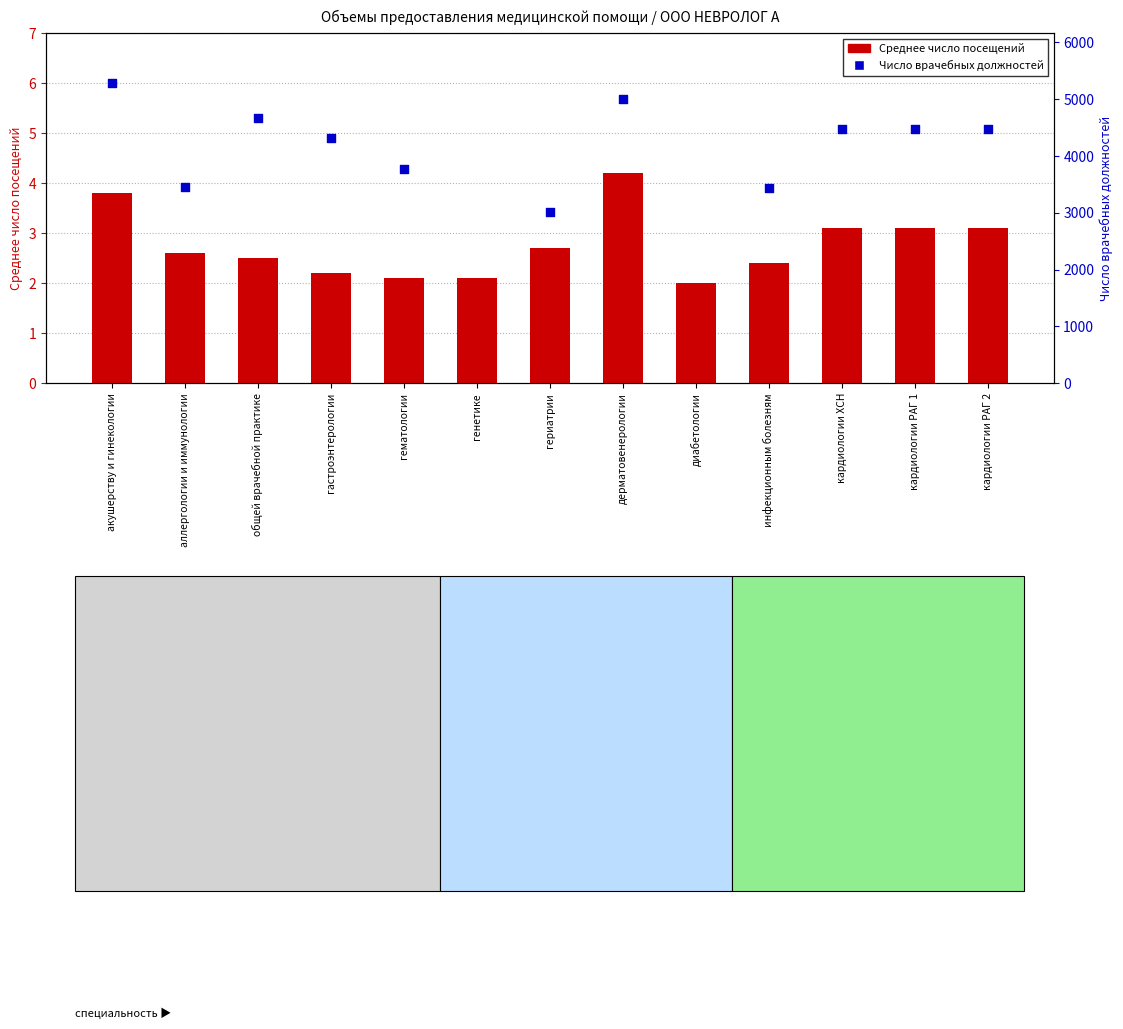

What is the change in value from инфекционным болезням to кардиологии ХСН?

+0.7